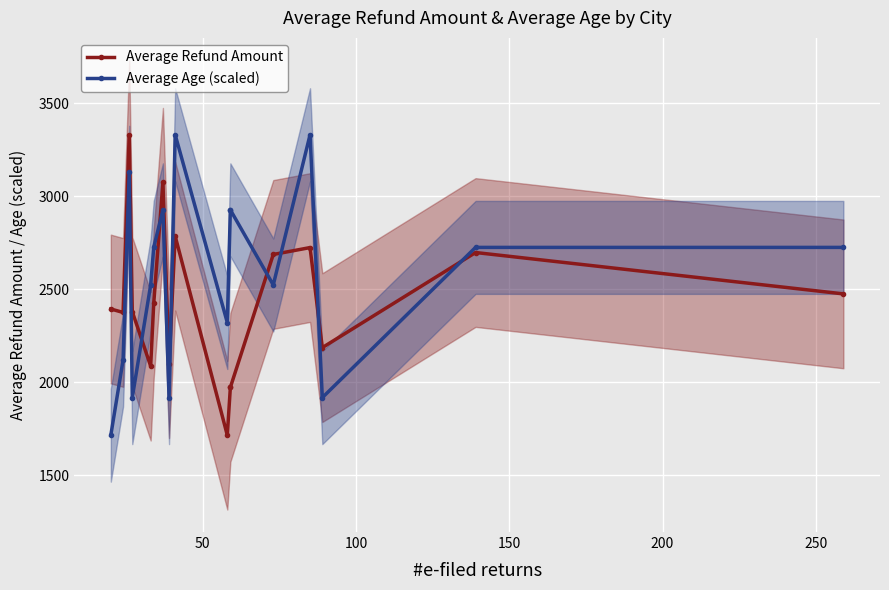

True or false: Average Age (scaled) has a value of 4390.0 at 250.

False